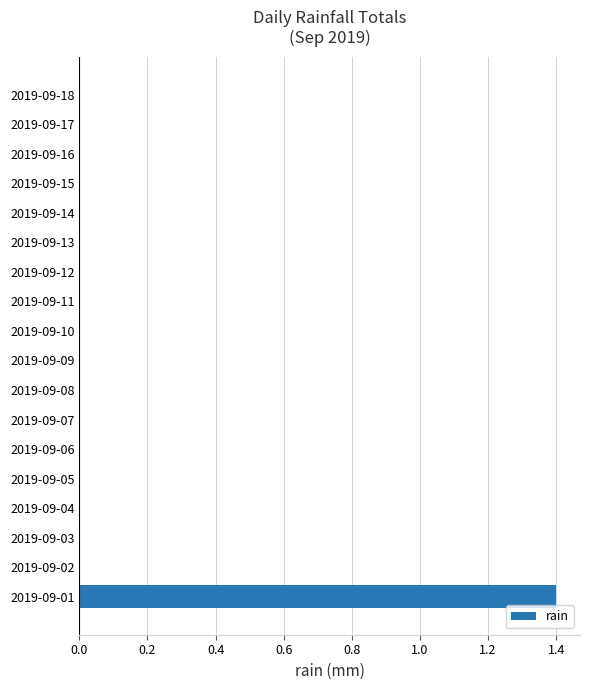

True or false: the data shows 0.0 at 2019-09-04.

True